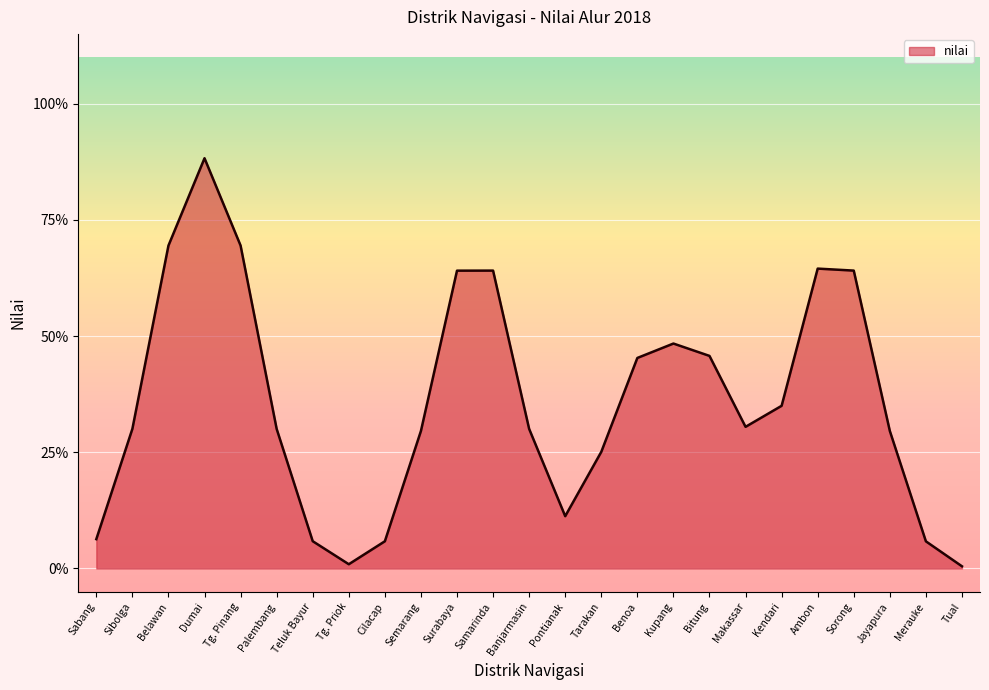

What position from the left is Samarinda?

12